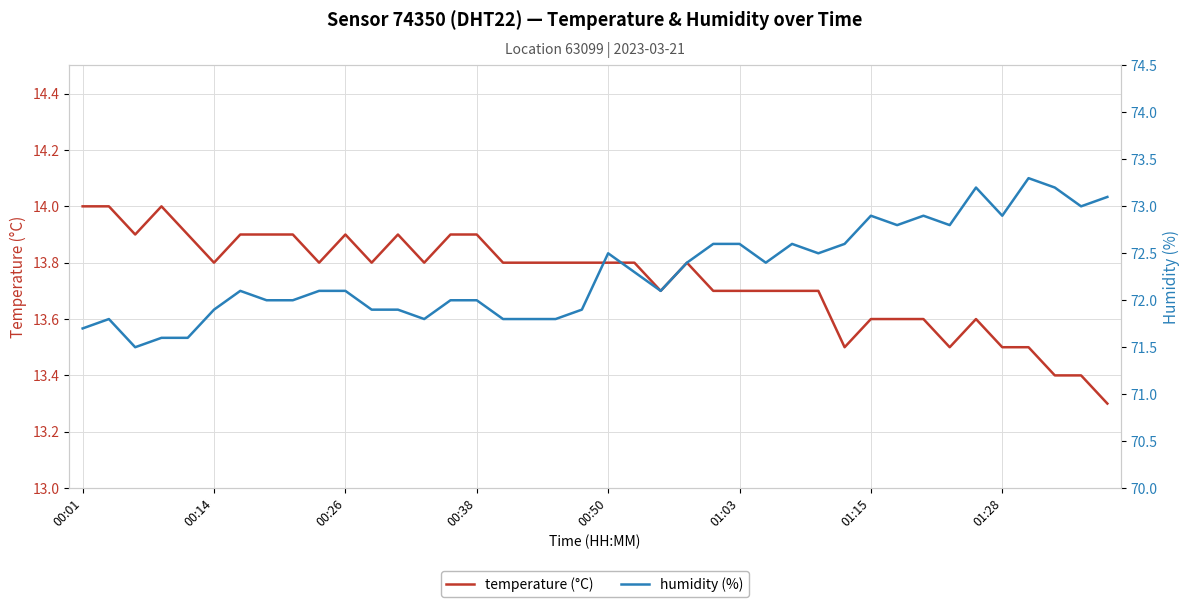

Which series has the widest spread of values?

humidity (%)